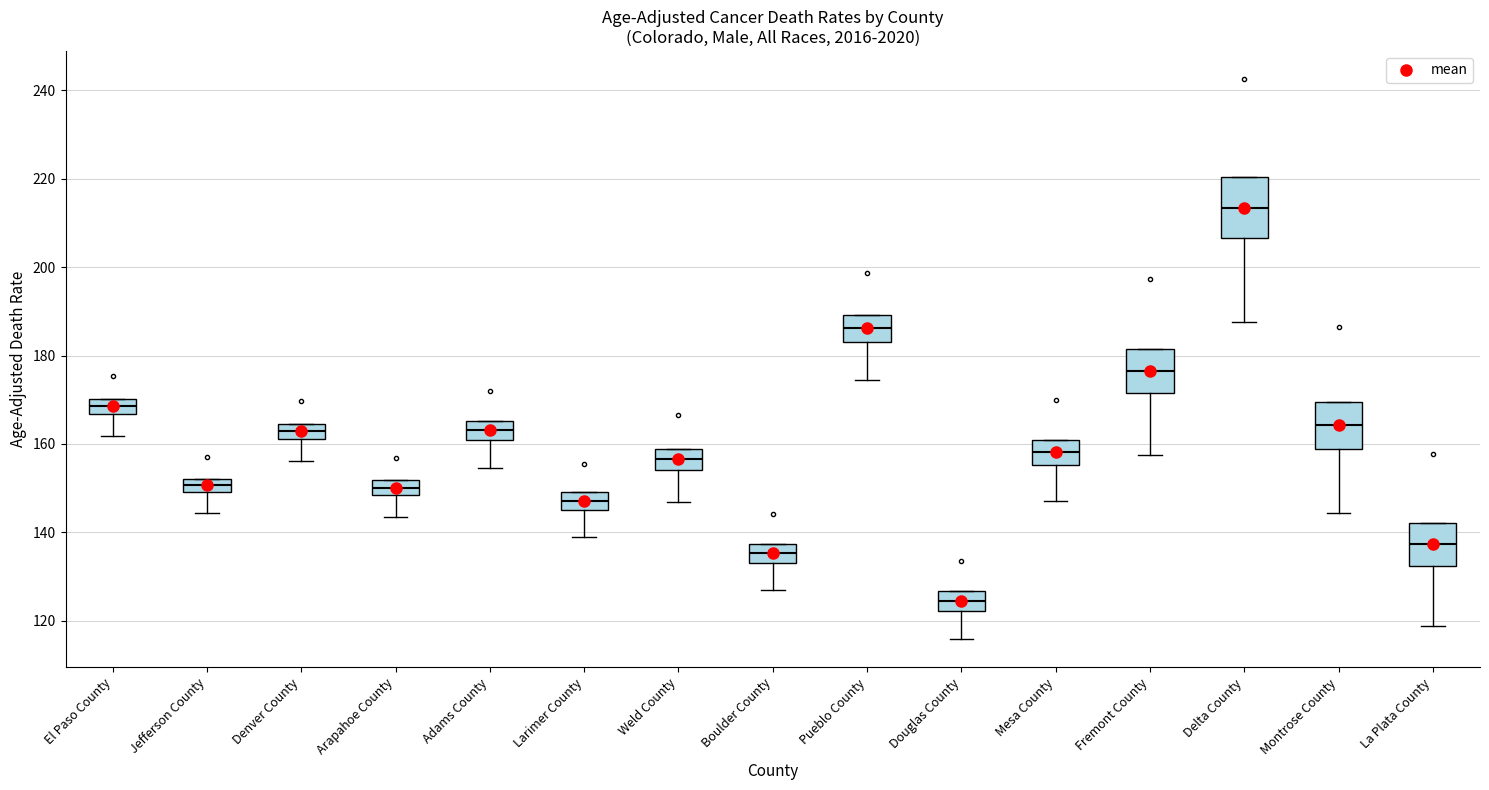

Reading left to right, read every box against the y-axis: the position of its median line, the range the box covers, and the ends of its whiskers. The values are not printed on the chart, so give them approximately, as read against the axis.

El Paso County: median 168, box 166 to 170, whiskers 162 to 170
Jefferson County: median 150 (inside the box), box 150 to 152, whiskers 144 to 152
Denver County: median 162 (inside the box), box 162 to 164, whiskers 156 to 164
Arapahoe County: median 150, box 148 to 152, whiskers 144 to 152
Adams County: median 164, box 160 to 166, whiskers 154 to 166
Larimer County: median 148, box 146 to 150, whiskers 140 to 150
Weld County: median 156, box 154 to 158, whiskers 146 to 158
Boulder County: median 136, box 134 to 138, whiskers 126 to 138
Pueblo County: median 186, box 184 to 190, whiskers 174 to 190
Douglas County: median 124, box 122 to 126, whiskers 116 to 126
Mesa County: median 158, box 156 to 160, whiskers 148 to 160
Fremont County: median 176, box 172 to 182, whiskers 158 to 182
Delta County: median 214, box 206 to 220, whiskers 188 to 220
Montrose County: median 164, box 158 to 170, whiskers 144 to 170
La Plata County: median 138, box 132 to 142, whiskers 118 to 142